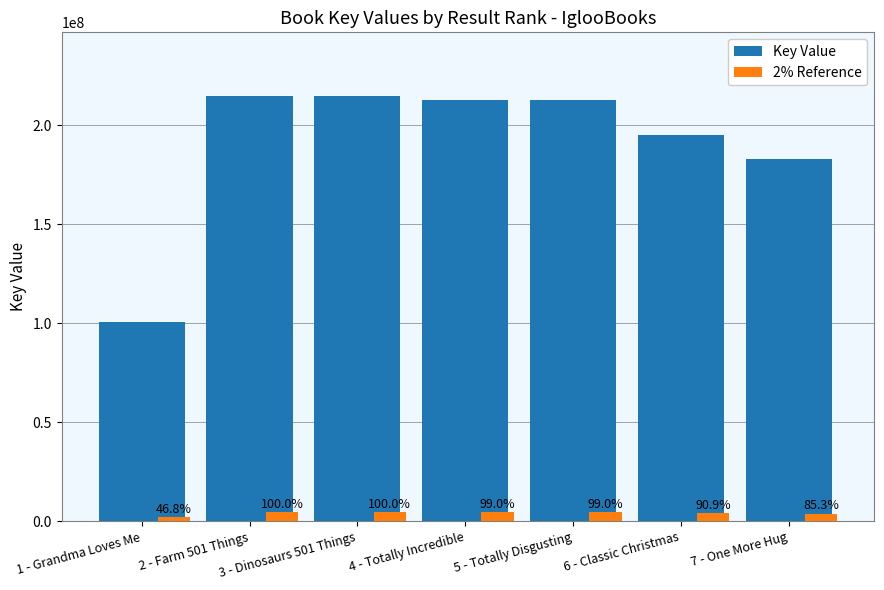

Which has a higher value, 7 - One More Hug or 4 - Totally Incredible?

4 - Totally Incredible